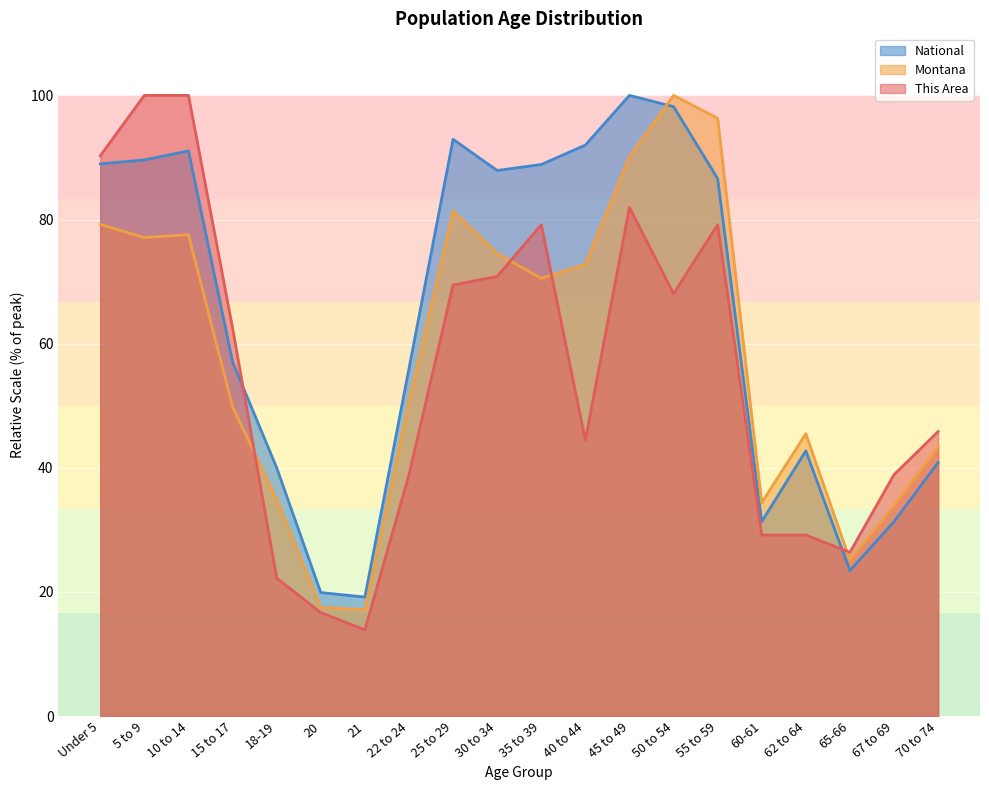

At which category is the sum across all series the highest?

45 to 49